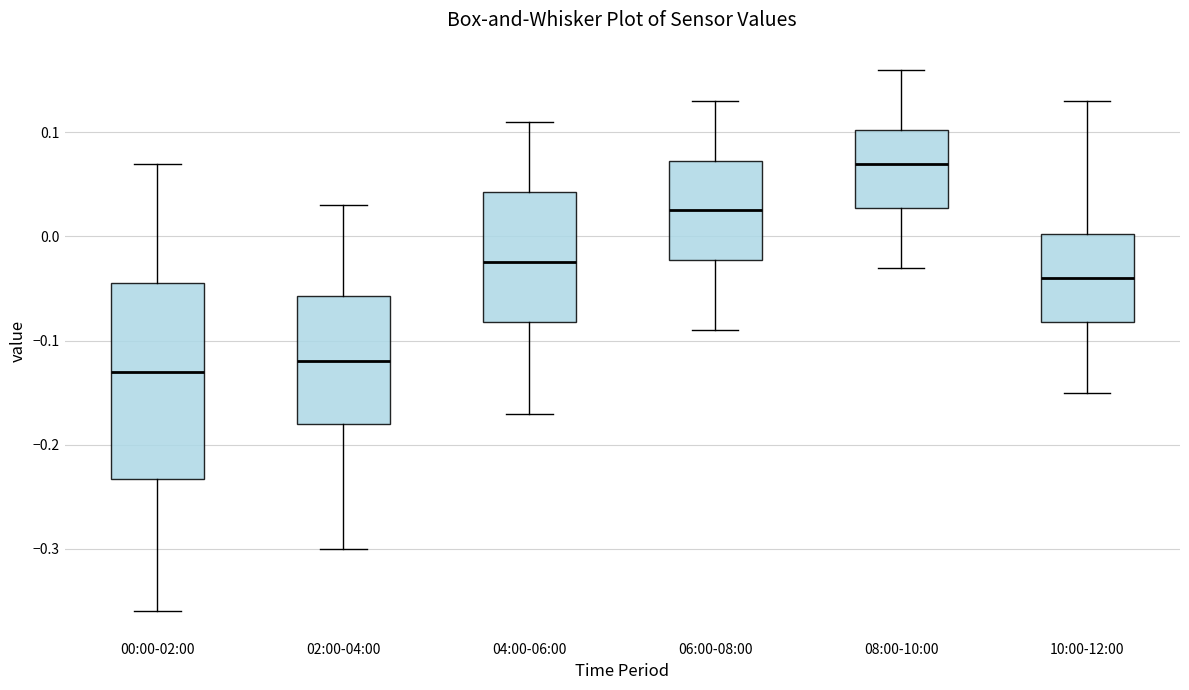

Which box is the tallest, from its lower edge to its upper edge?

00:00-02:00